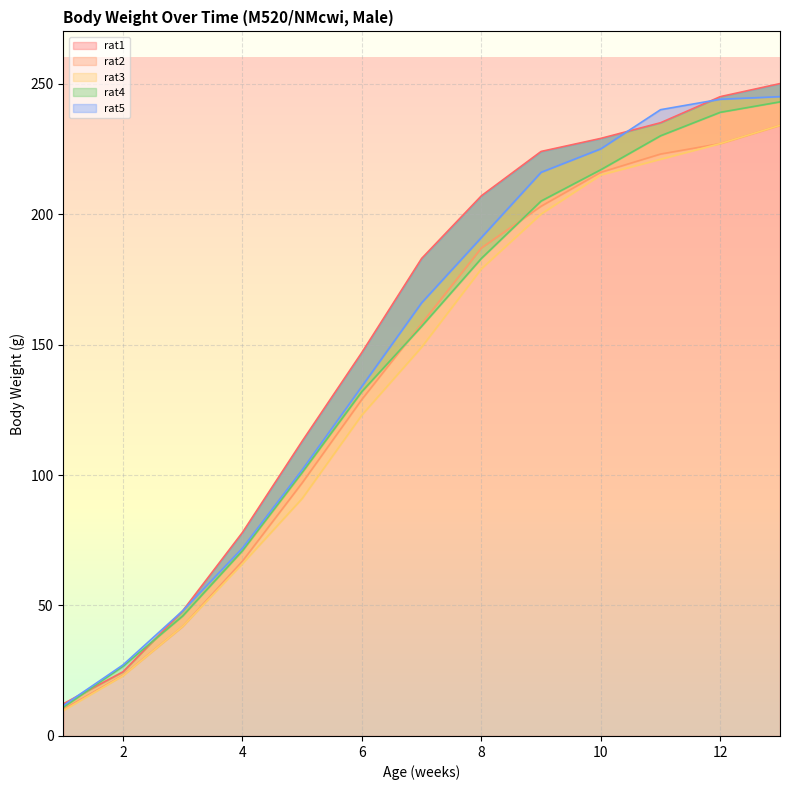

Which series has the largest total across all categories?

rat1